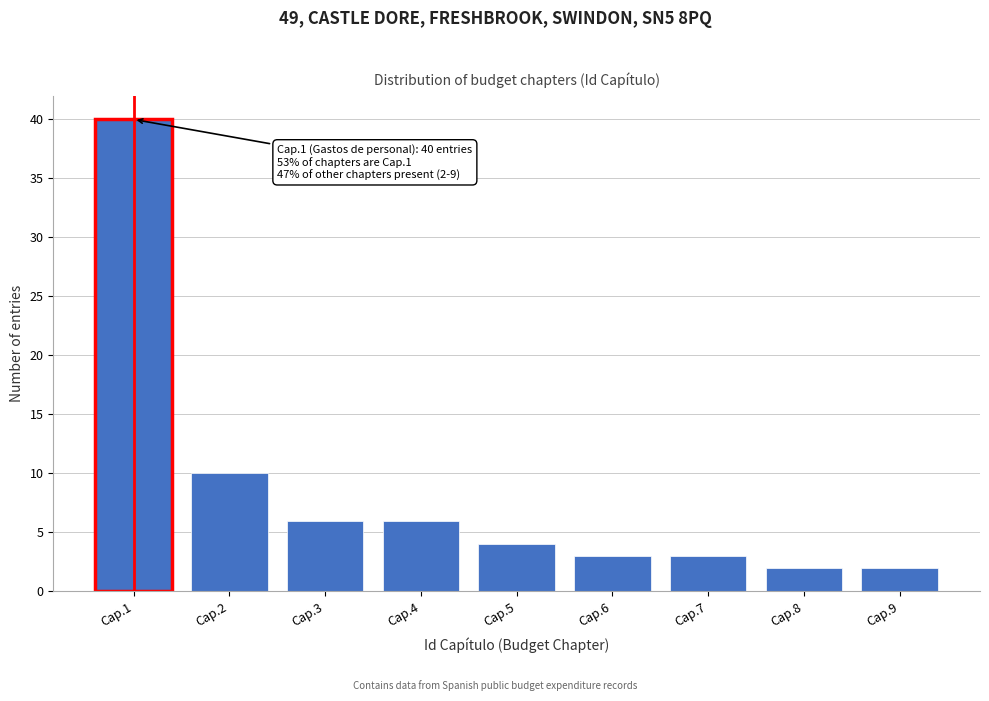

Reading left to right, extract all data points from this chart.

40	10	6	6	4	3	3	2	2